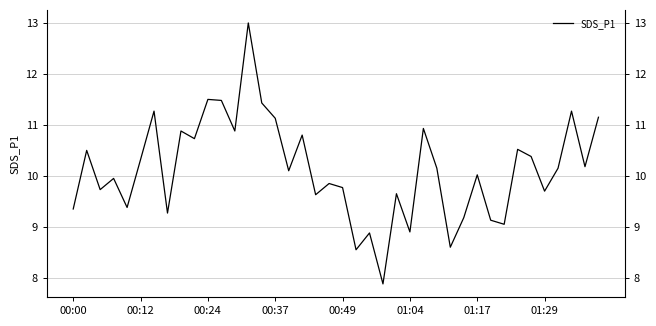

Which has a higher value, 37 or 34?

37